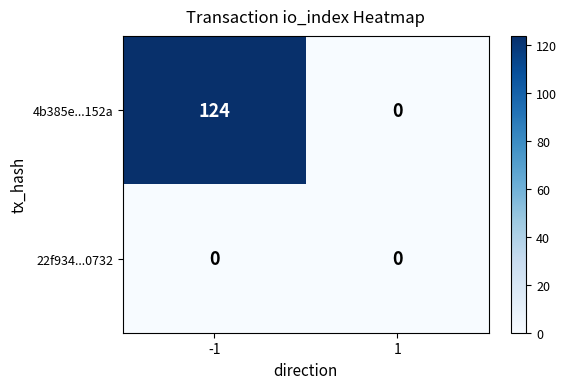

What is the greatest value displayed?

124